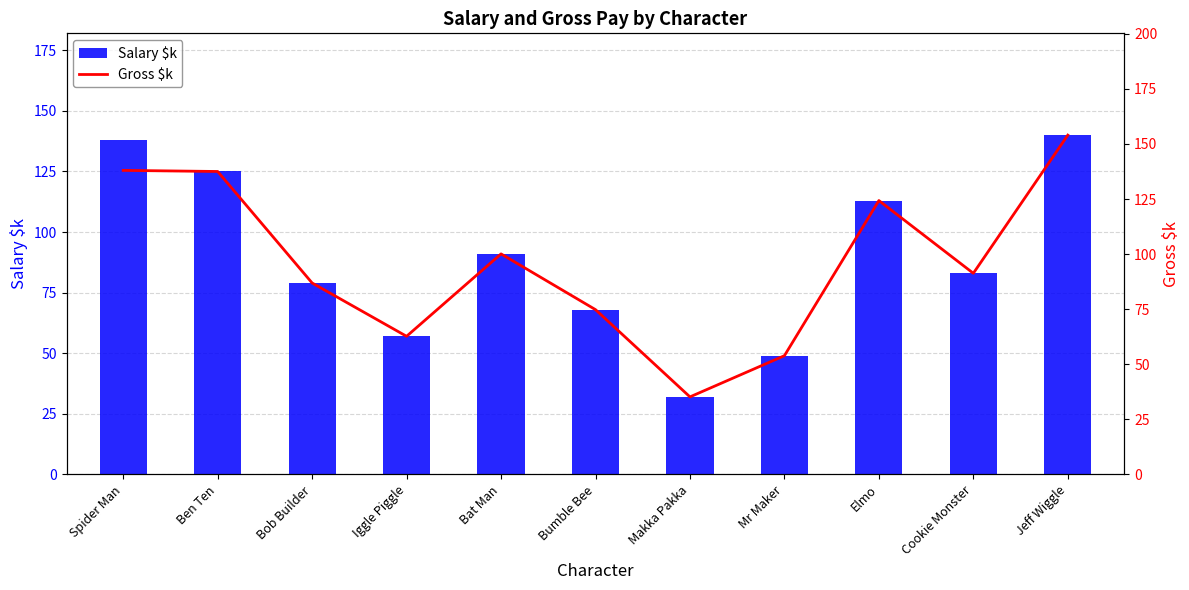

What are all the series names shown in the legend?

Salary $k, Gross $k